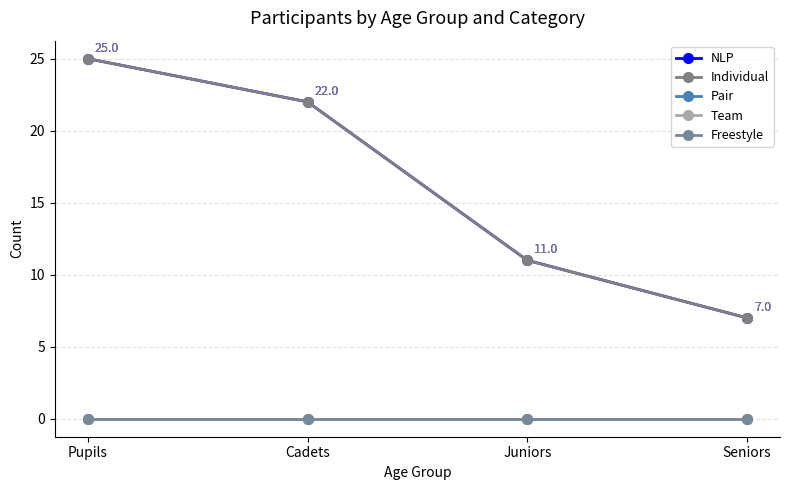

Reading right to left, extract all data points from this chart.

NLP: 7	11	22	25
Individual: 7	11	22	25
Pair: 0	0	0	0
Team: 0	0	0	0
Freestyle: 0	0	0	0